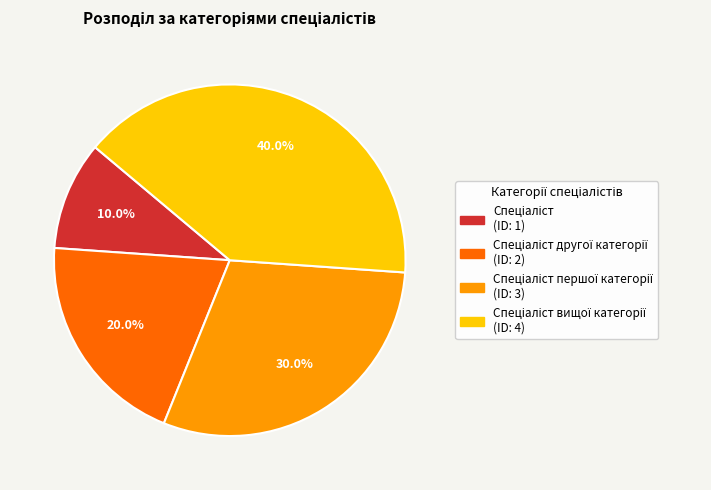

Is there a majority slice in this chart?

No